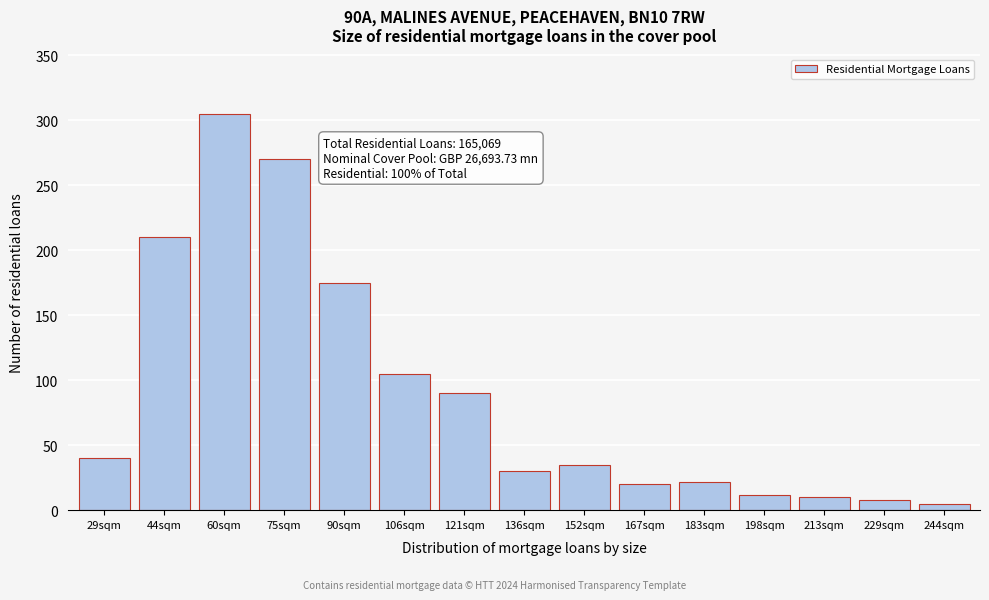

Reading right to left, extract all data points from this chart.

244sqm=5	229sqm=8	213sqm=10	198sqm=12	183sqm=22	167sqm=20	152sqm=35	136sqm=30	121sqm=90	106sqm=105	90sqm=175	75sqm=270	60sqm=305	44sqm=210	29sqm=40